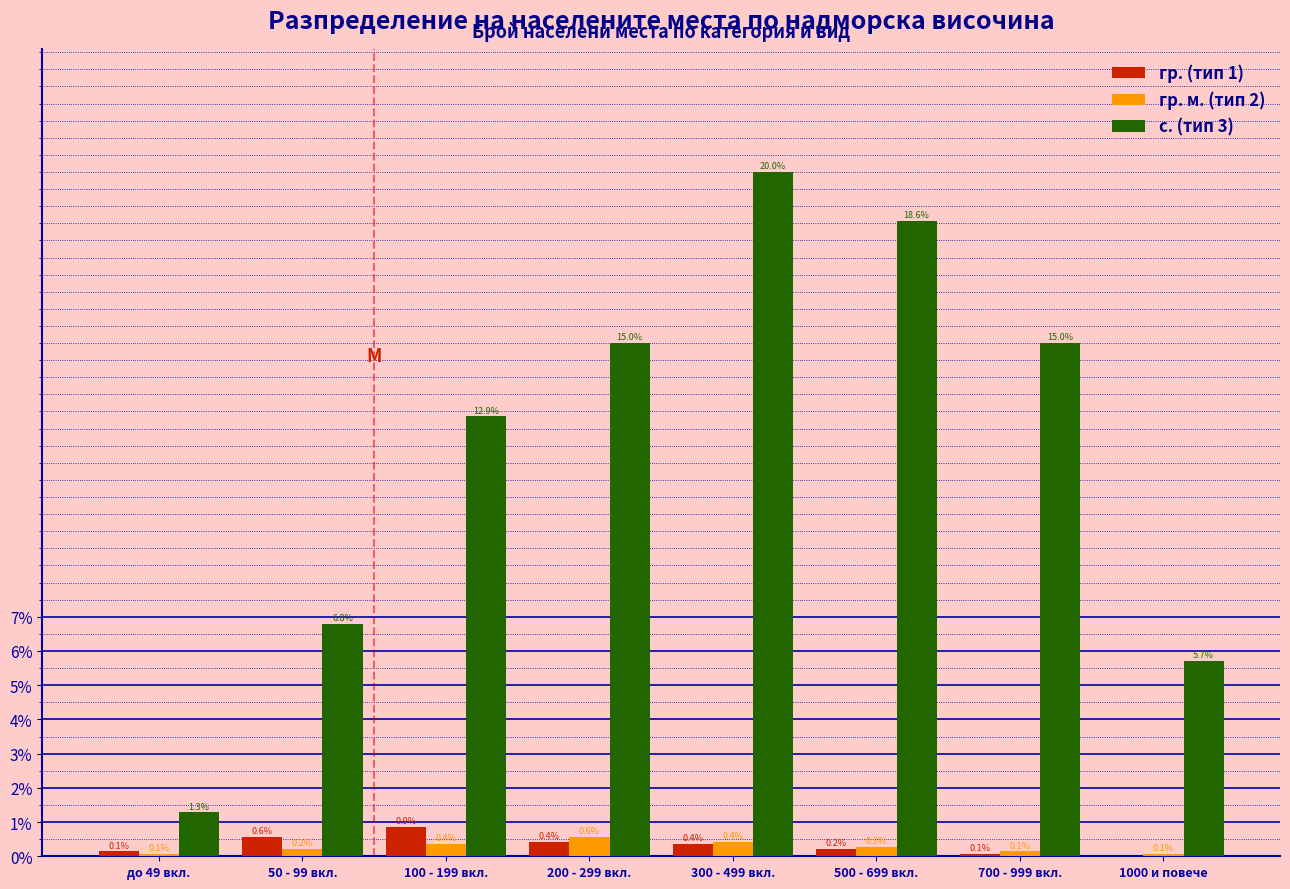

Reading left to right, transcribe all the data shown in this chart.

гр. (тип 1): до 49 вкл.=0.1	50 - 99 вкл.=0.6	100 - 199 вкл.=0.9	200 - 299 вкл.=0.4	300 - 499 вкл.=0.4	500 - 699 вкл.=0.2	700 - 999 вкл.=0.1	1000 и повече=0.0
гр. м. (тип 2): до 49 вкл.=0.1	50 - 99 вкл.=0.2	100 - 199 вкл.=0.4	200 - 299 вкл.=0.6	300 - 499 вкл.=0.4	500 - 699 вкл.=0.3	700 - 999 вкл.=0.1	1000 и повече=0.1
с. (тип 3): до 49 вкл.=1.3	50 - 99 вкл.=6.8	100 - 199 вкл.=12.9	200 - 299 вкл.=15.0	300 - 499 вкл.=20.0	500 - 699 вкл.=18.6	700 - 999 вкл.=15.0	1000 и повече=5.7